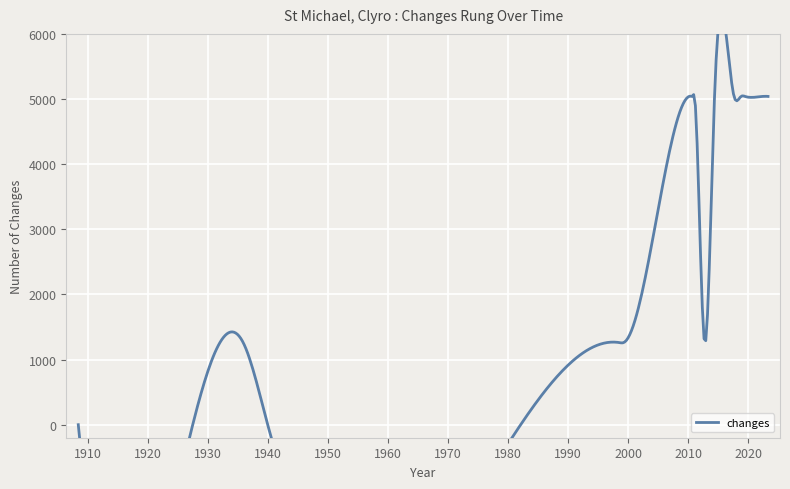

What is the label of the 3rd point from the right?

2019-07-20